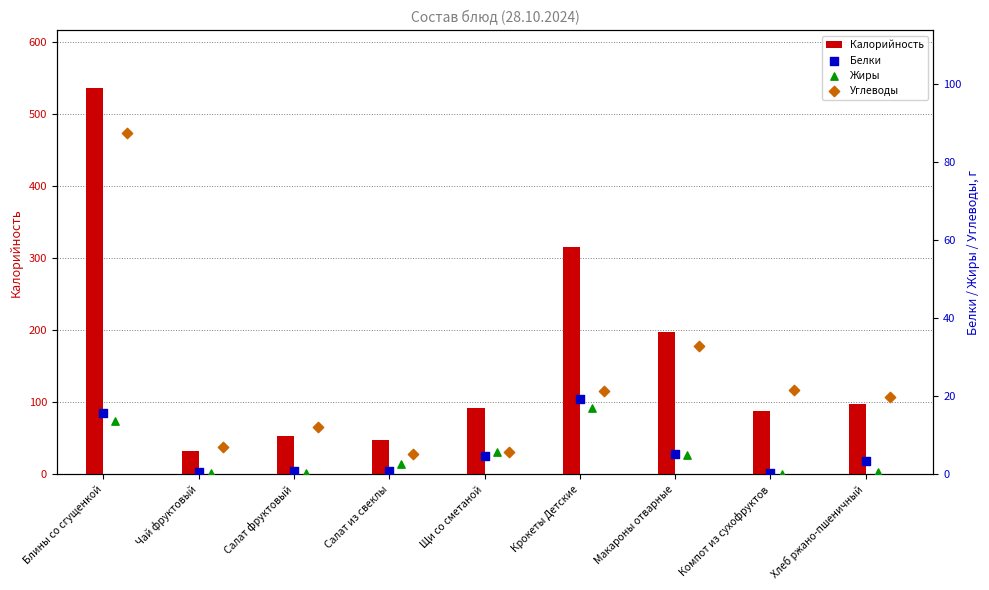

At how many categories does at least one series exceed 6?

9